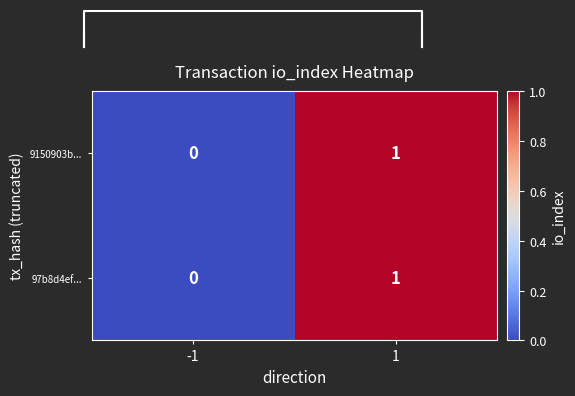

List the labels in order of 9150903b... value, smallest first.

-1, 1